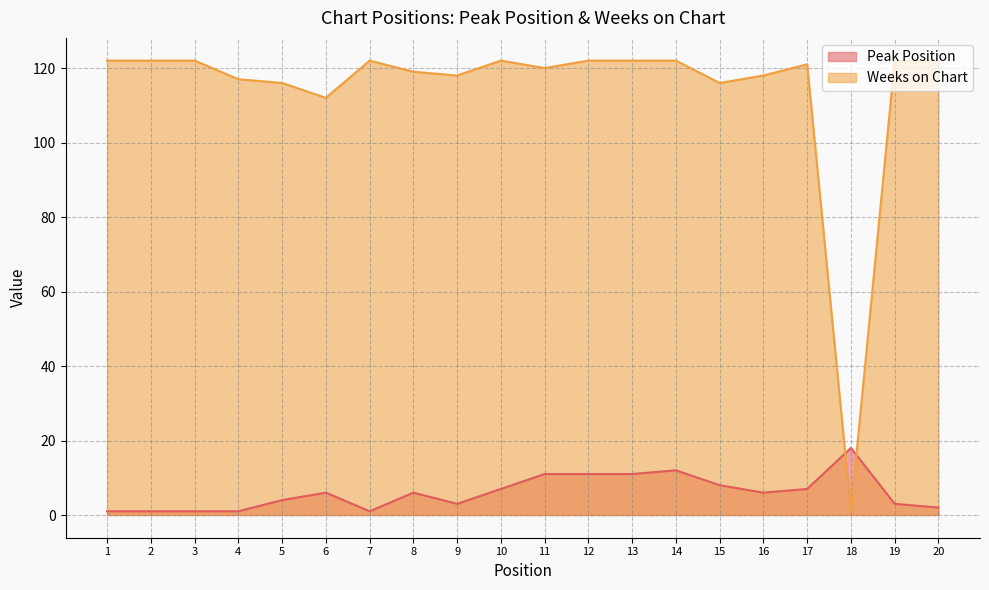

What is the minimum value shown in the chart?

1